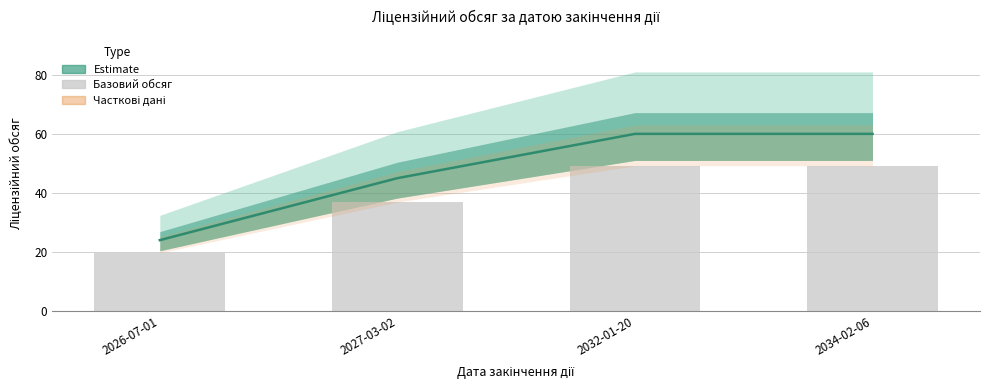

At which category does the chart reach its minimum across all series?

2026-07-01